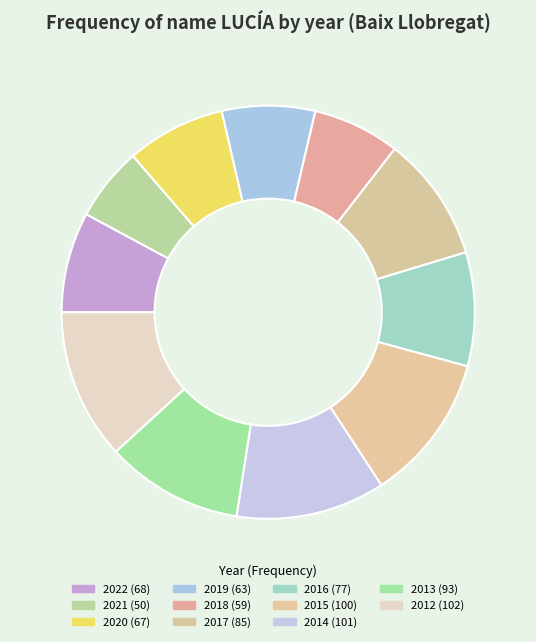

How many segments does this pie chart have?

11